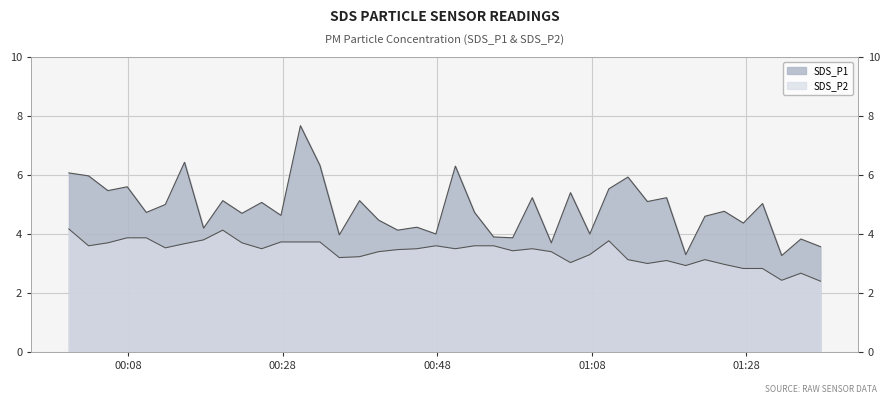

Is it true that SDS_P2 equals 1.6 at 2023/03/25 01:20:09?

False